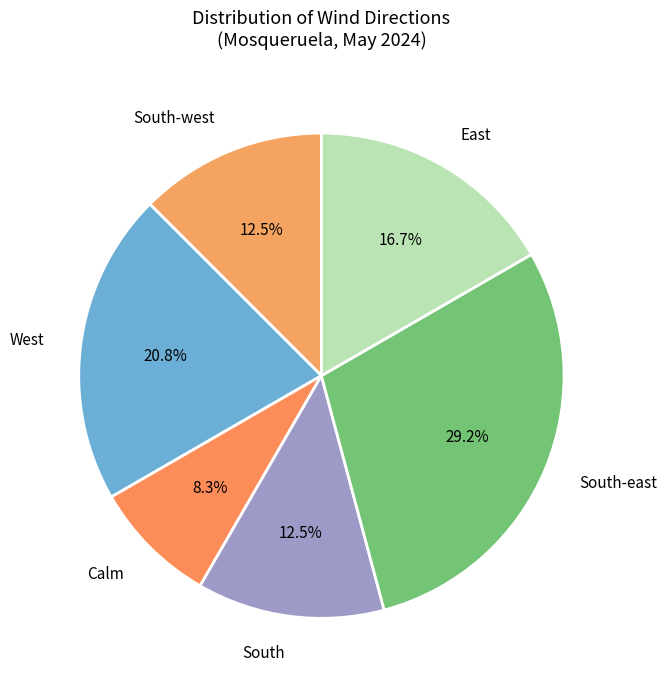

How many segments does this pie chart have?

6